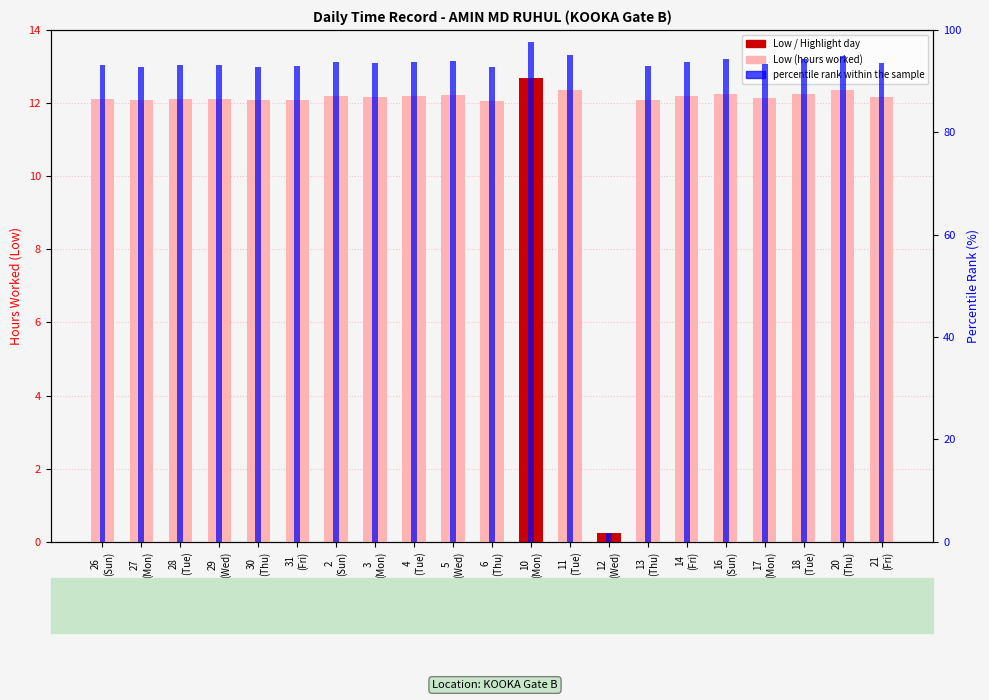

Which series has the widest spread of values?

percentile rank within the sample